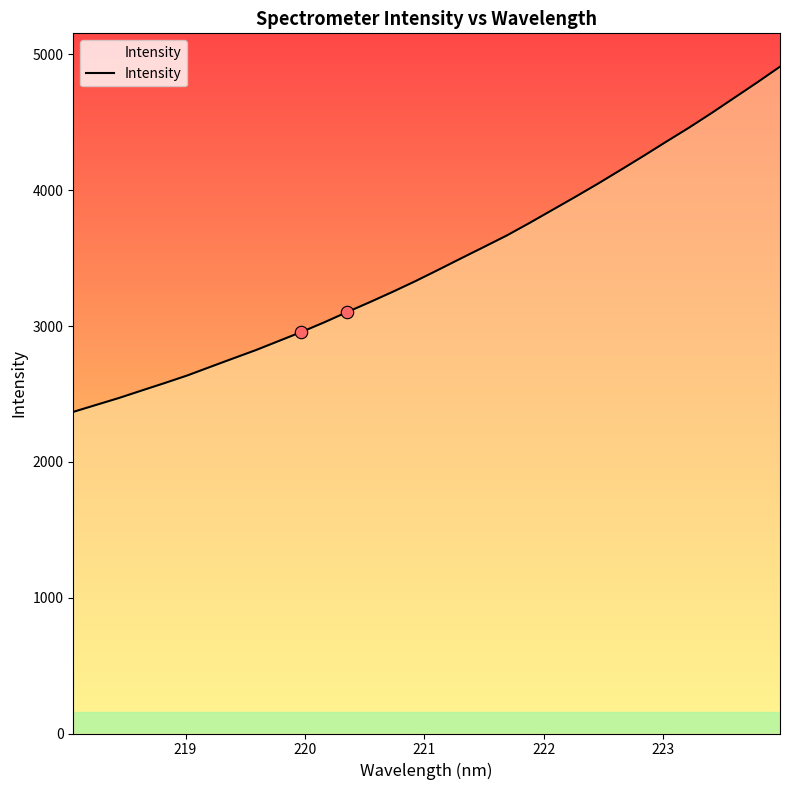

What is the maximum value shown in the chart?

4909.8